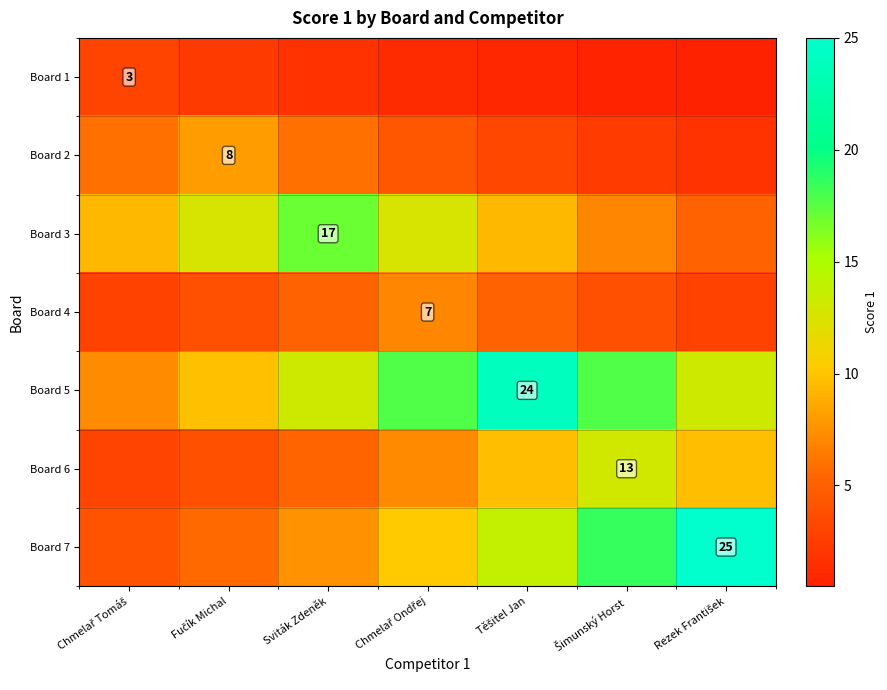

Which category has the lowest value in the Board 3 series?

Rezek František